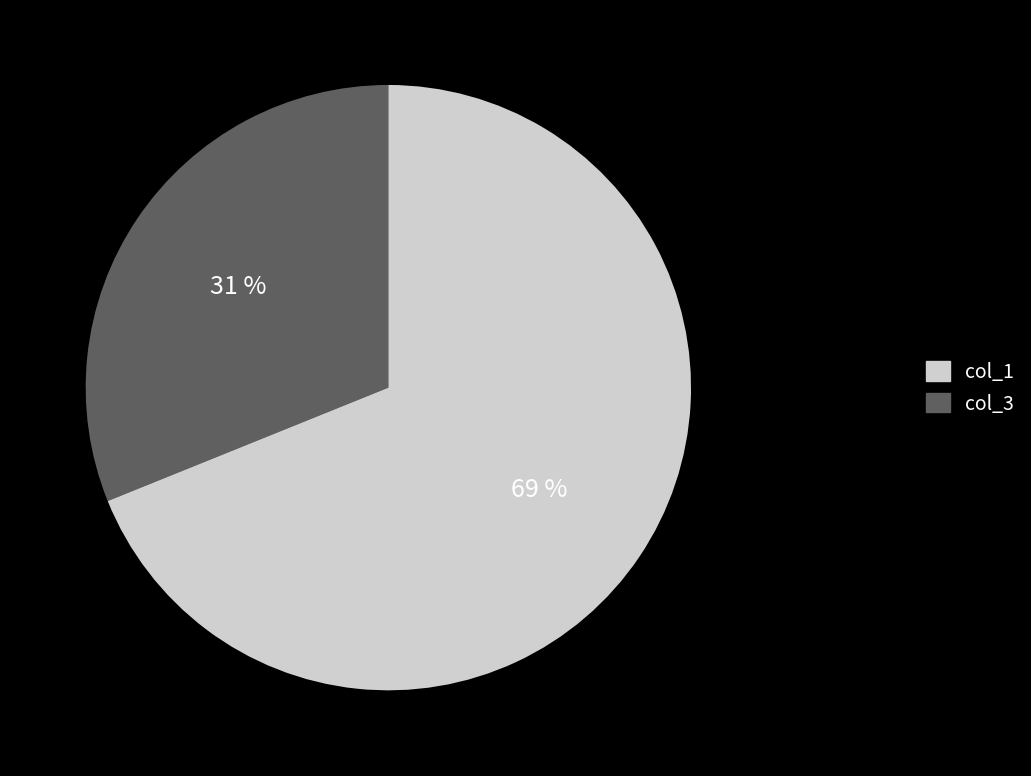

To the nearest percent, what is the difference between the largest and smallest slice percentages?

38%